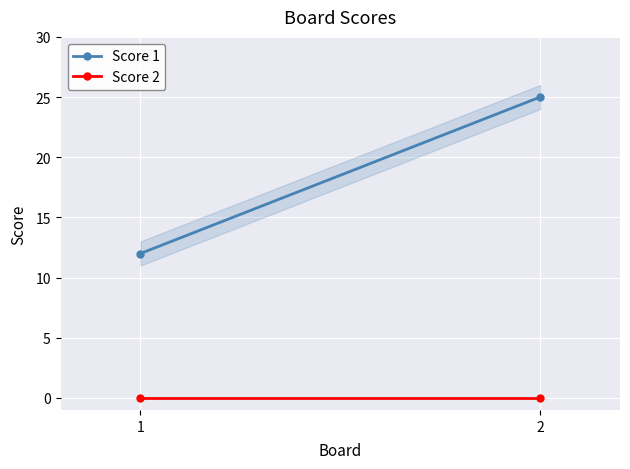

What is the difference between the maximum and minimum values in the Score 1 series?

13